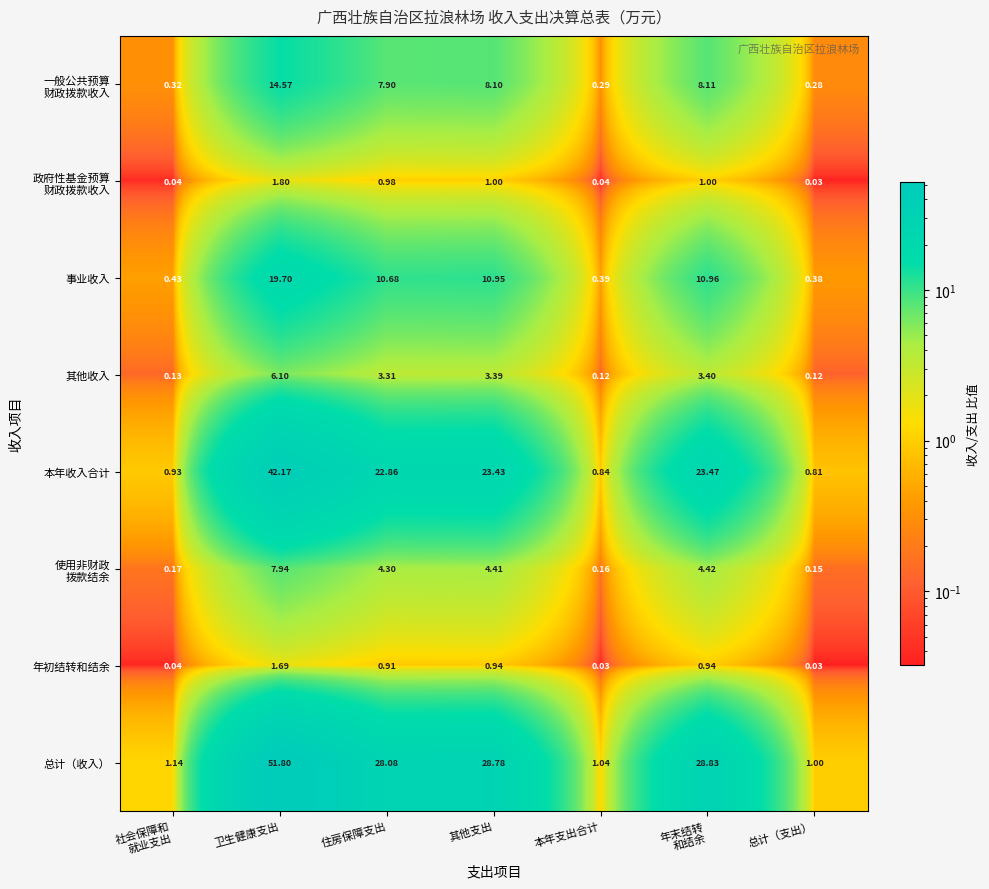

Which series has the widest spread of values?

总计（收入）